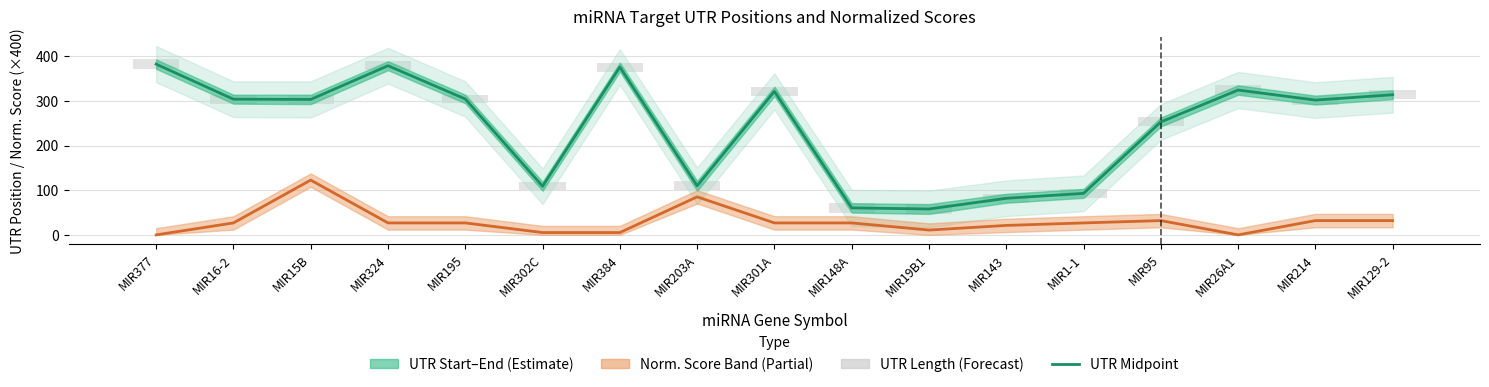

What is the difference between the maximum and minimum values in the UTR Midpoint series?

324.5